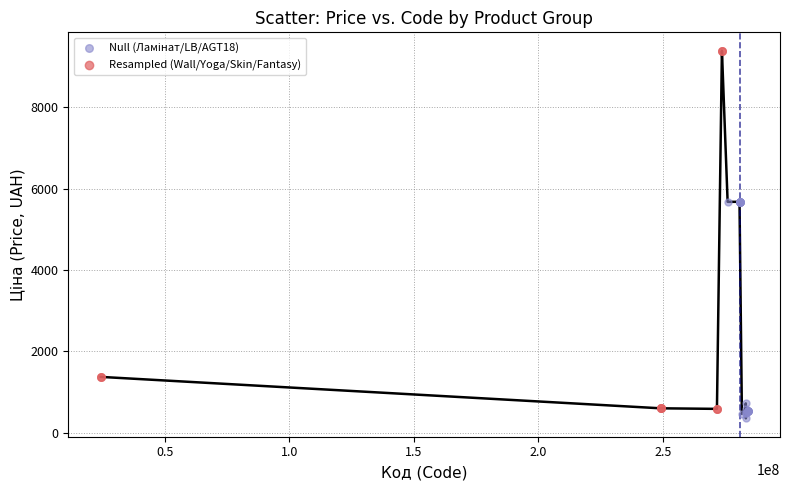

Which series has the largest Y range (max minus min)?

Resampled (Wall/Yoga/Skin/Fantasy)